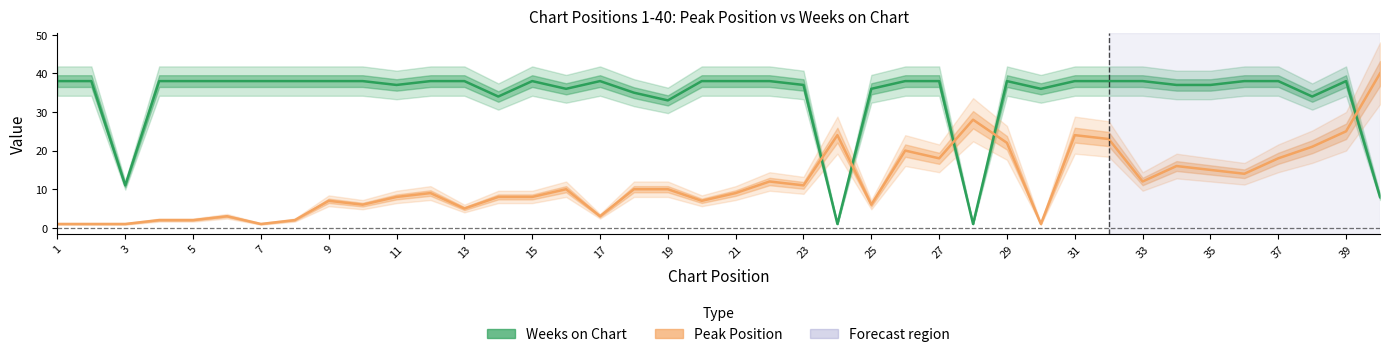

In Peak Position, how many points are lower than both neighbors (excluding endpoints)?

11